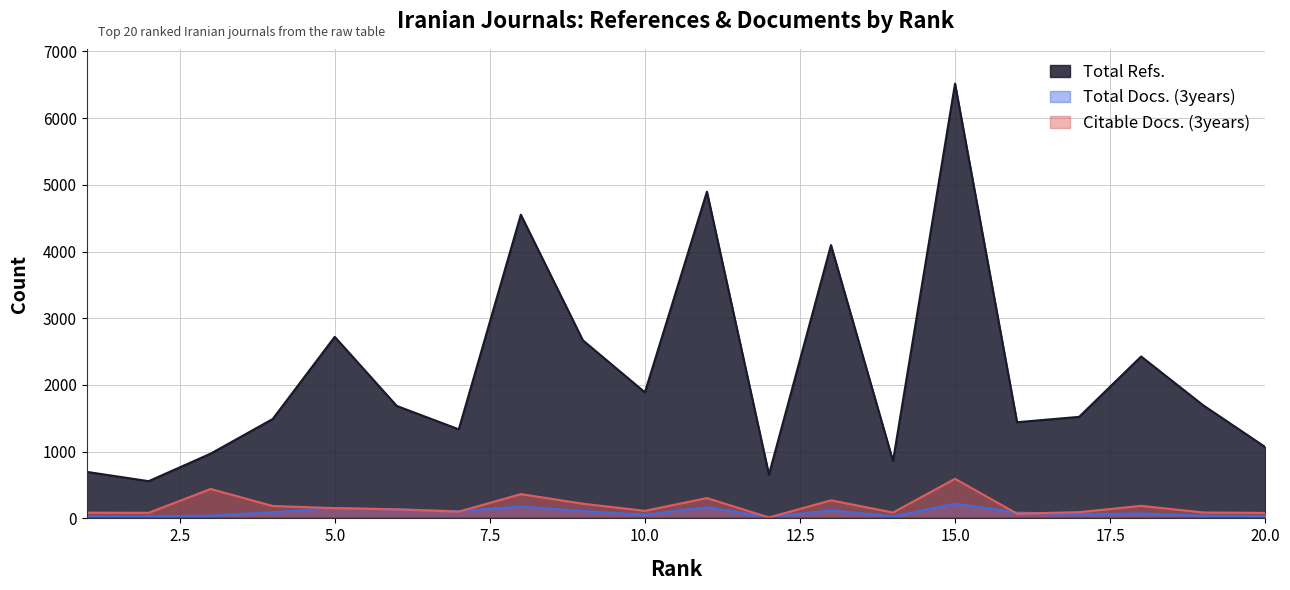

Reading right to left, list all the values displayed in this chart.

Total Refs.: 1070	1696	2427	1522	1442	6518	860	4097	657	4898	1890	2670	4553	1335	1686	2722	1490	971	558	698
Total Docs. (3years): 35	40	73	65	86	220	30	120	19	168	56	110	178	108	136	156	92	41	30	31
Citable Docs. (3years): 82	89	188	93	71	594	88	271	14	305	113	220	364	101	135	154	186	441	84	86